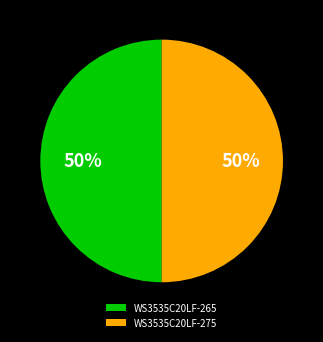

To the nearest percent, what percentage of the pie is WS3535C20LF-265?

50%